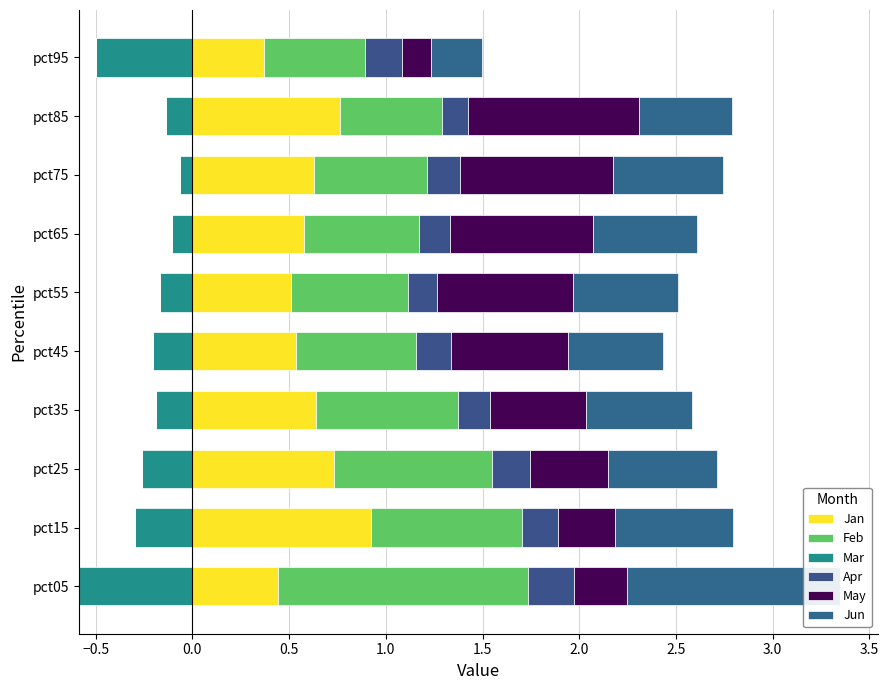

Which series changed the most between −0.5 and 2.5?

May